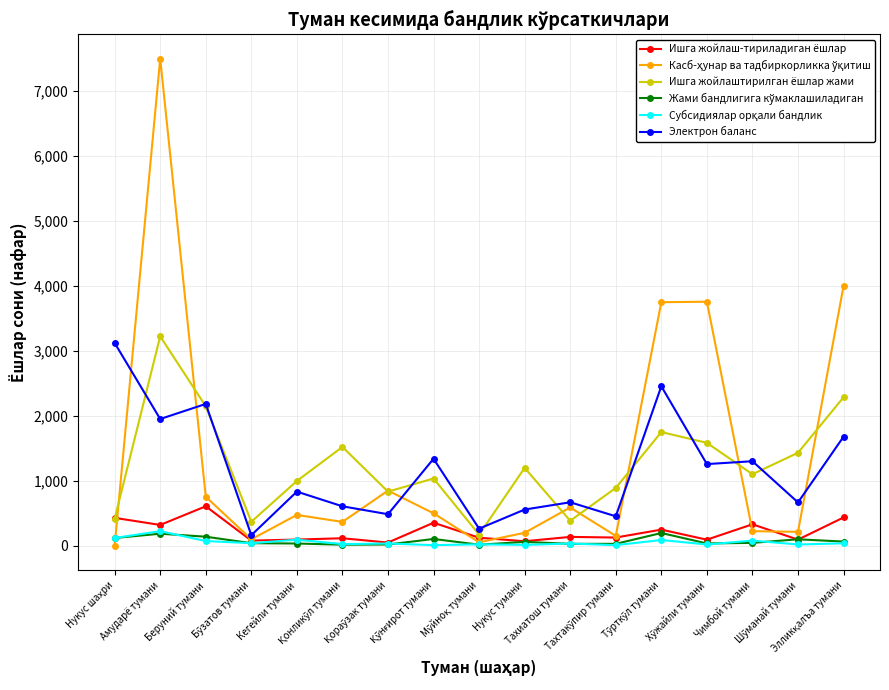

True or false: Ишга жойлаштирилган ёшлар жами has more than 0 interior local peaks.

True